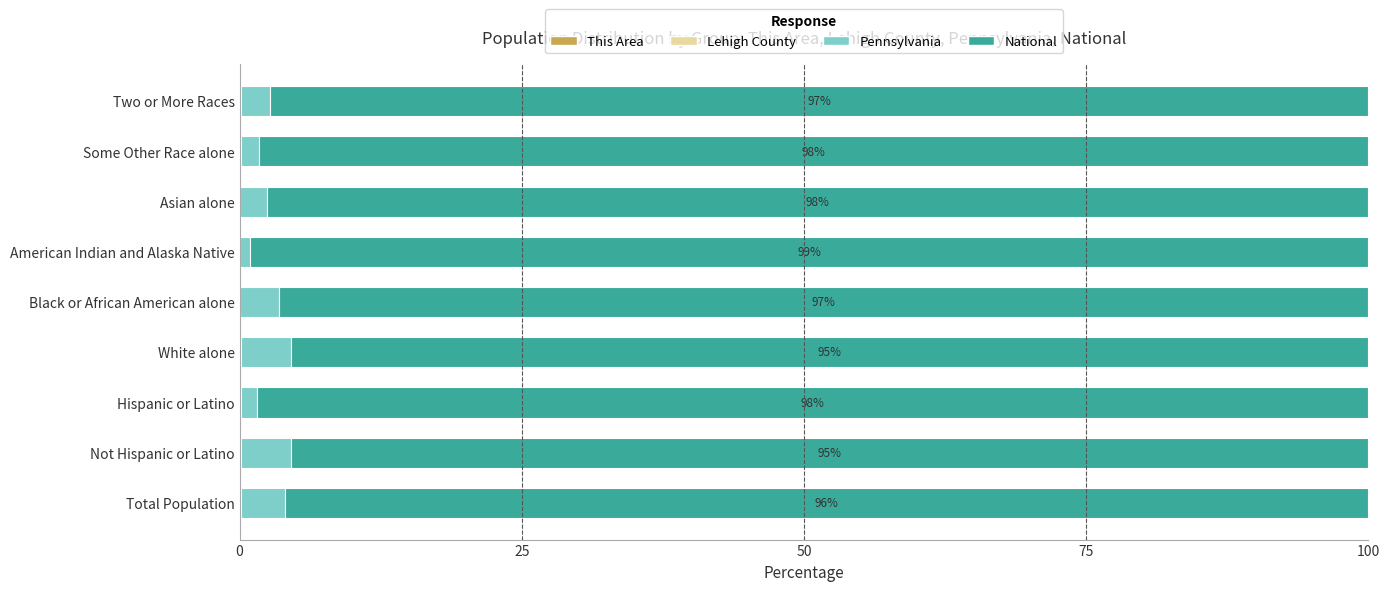

What is the value of the Pennsylvania bar at the 8th from the left?

1.5